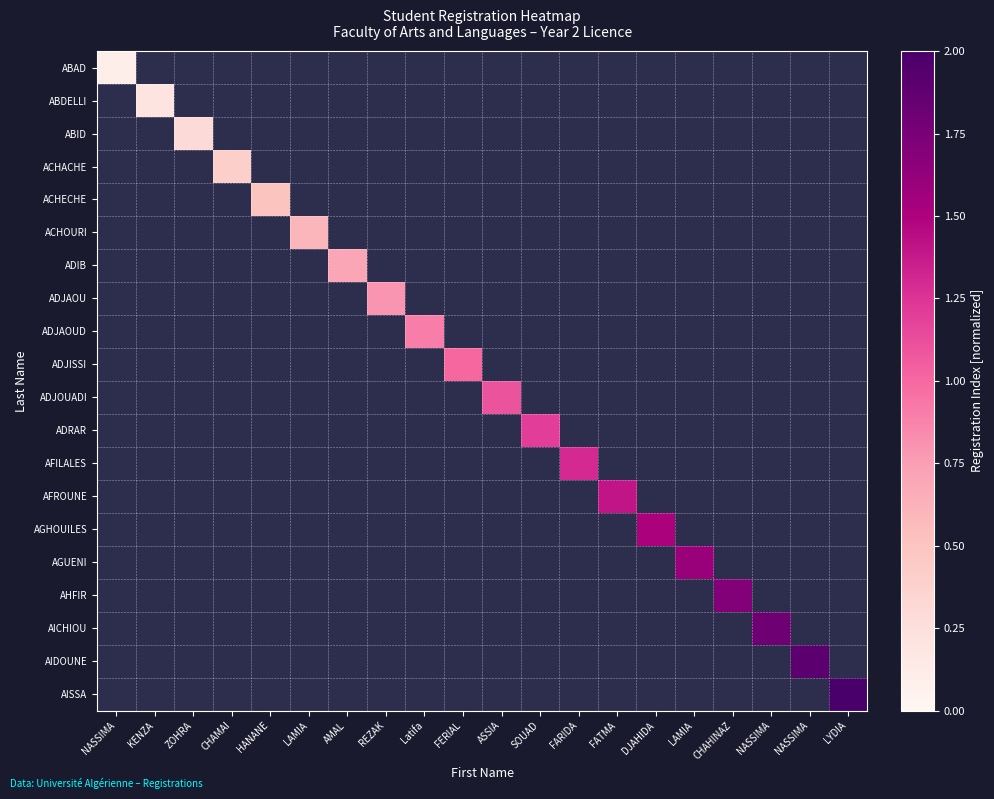

What is the greatest value displayed?

2.0